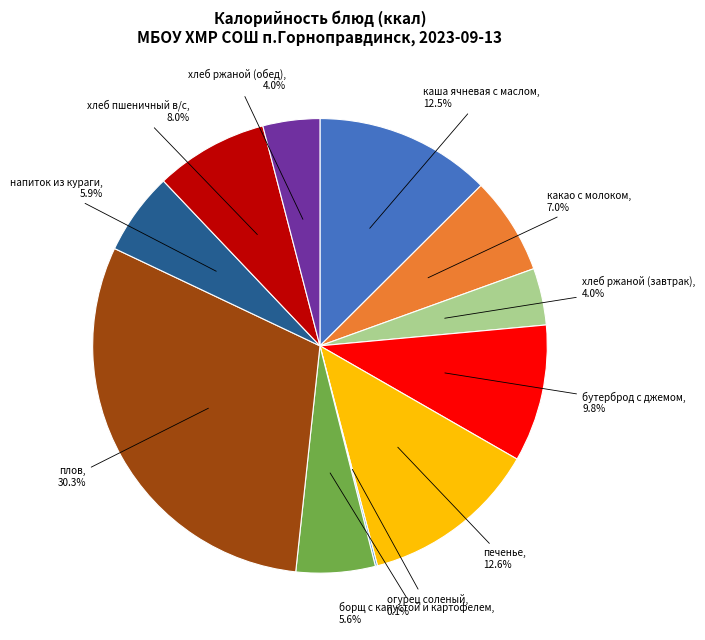

Is there any slice that represents more than half of the pie?

No